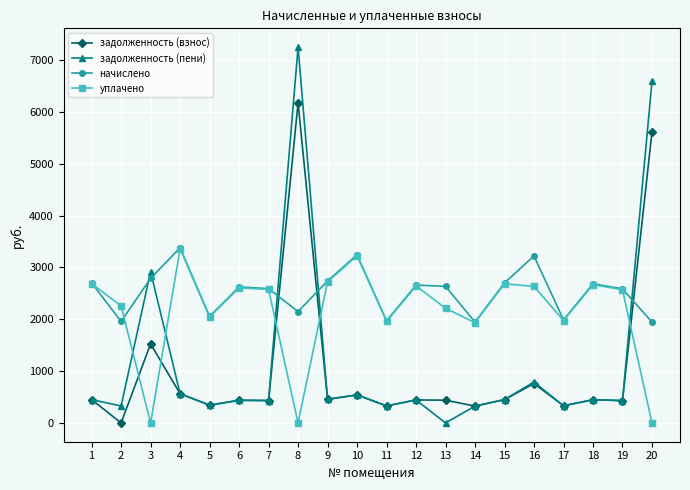

The value of начислено at 5 is 2056.1. True or false?

True